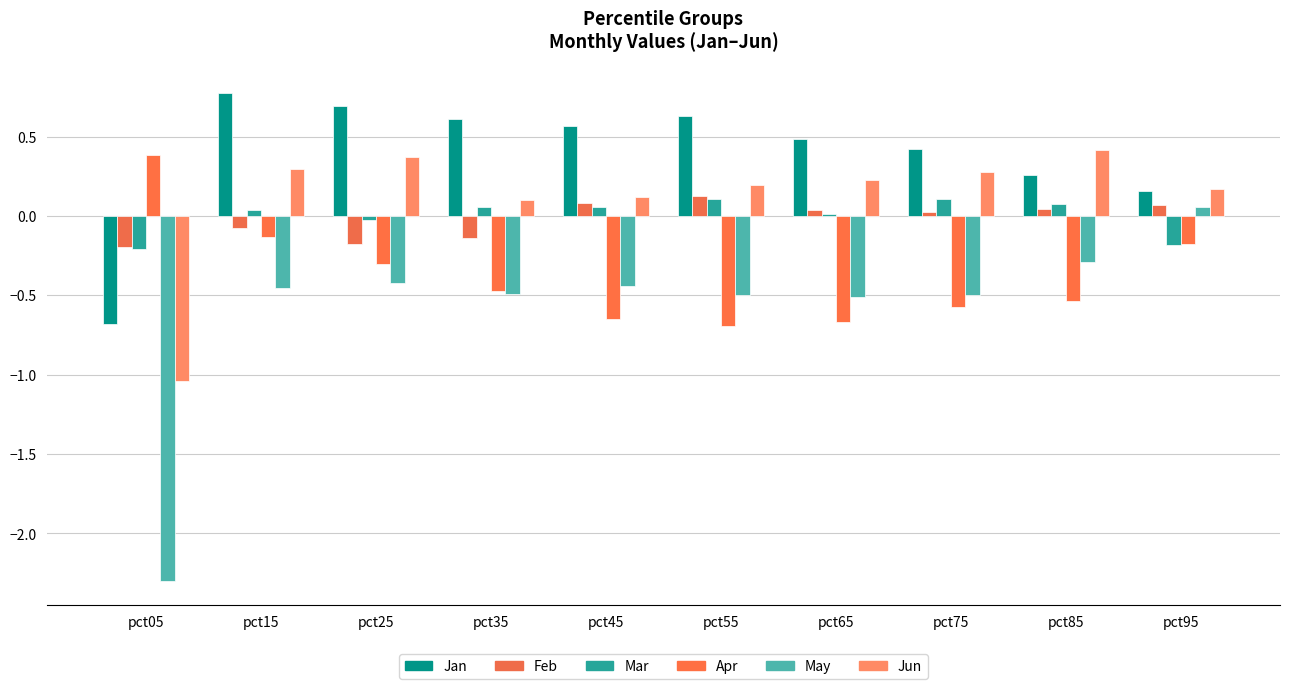

How many groups of bars are there?

10